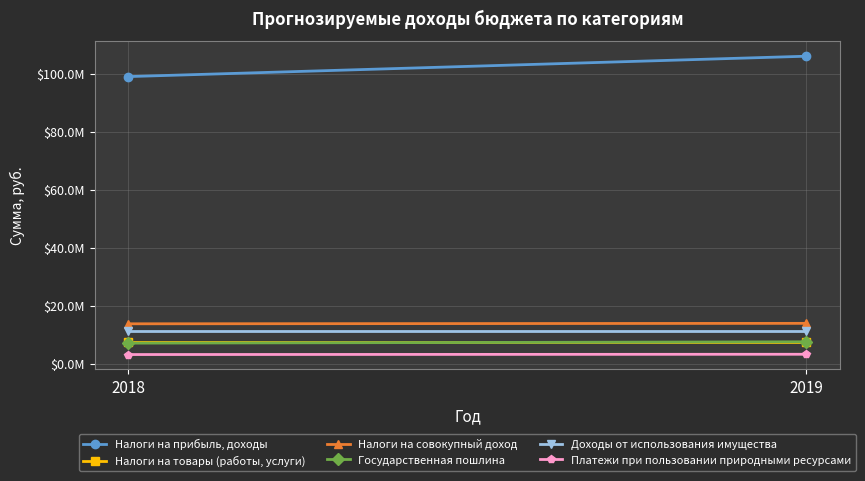

Which has a higher value, 2018 or 2019?

2019